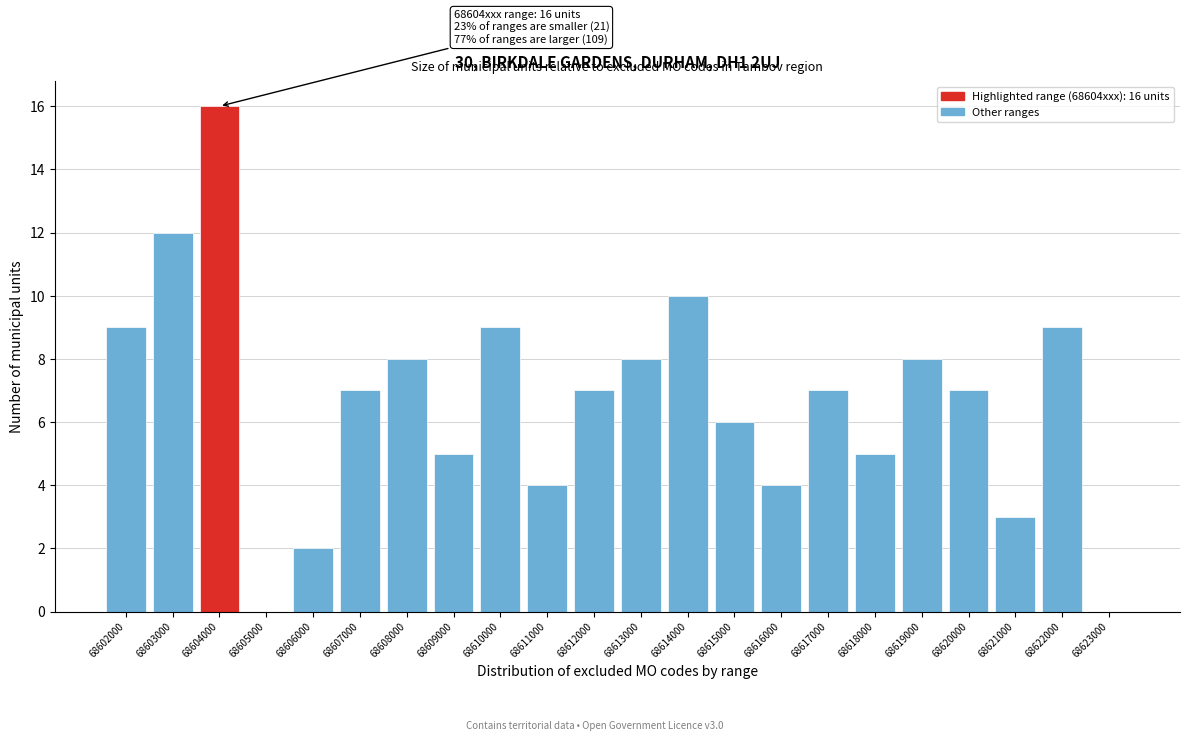

Reading left to right, list all the values displayed in this chart.

68602000=9	68603000=12	68604000=16	68605000=0	68606000=2	68607000=7	68608000=8	68609000=5	68610000=9	68611000=4	68612000=7	68613000=8	68614000=10	68615000=6	68616000=4	68617000=7	68618000=5	68619000=8	68620000=7	68621000=3	68622000=9	68623000=0